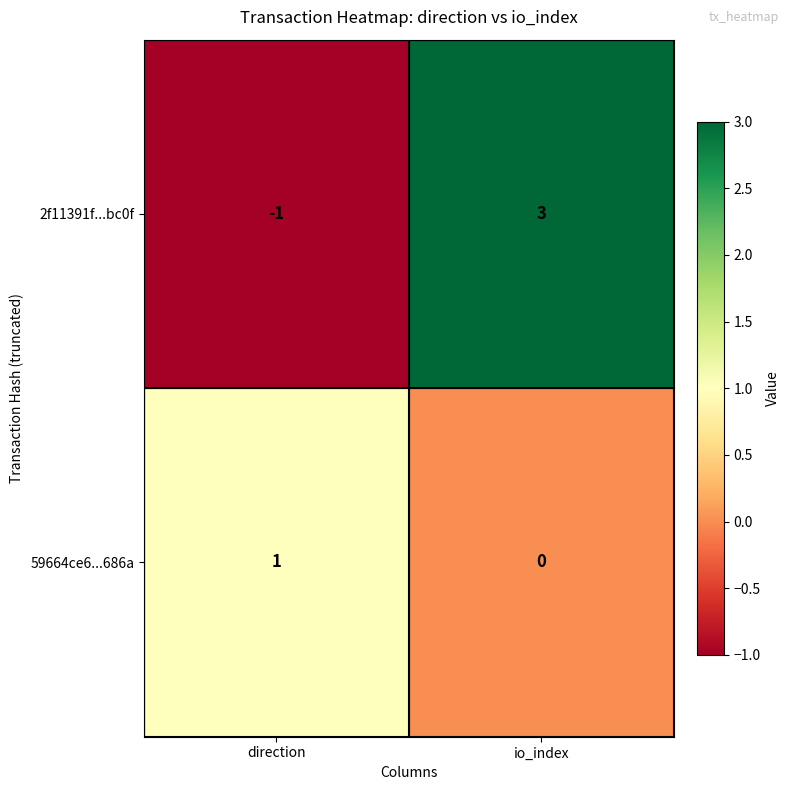

Which category has the lowest value across all series?

direction